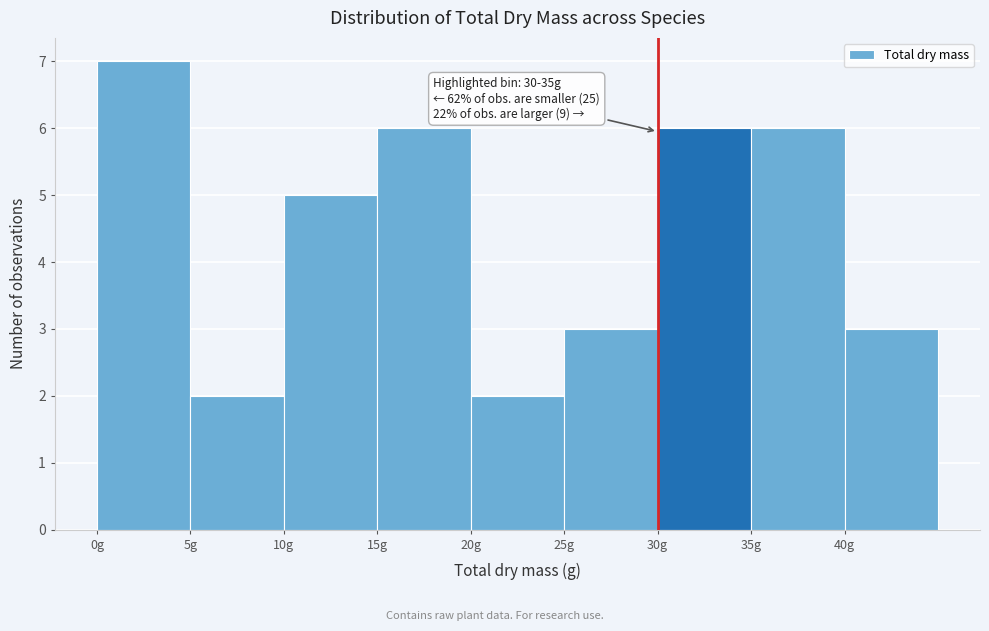

Which range on the x-axis has the tallest bar?

0 to 5